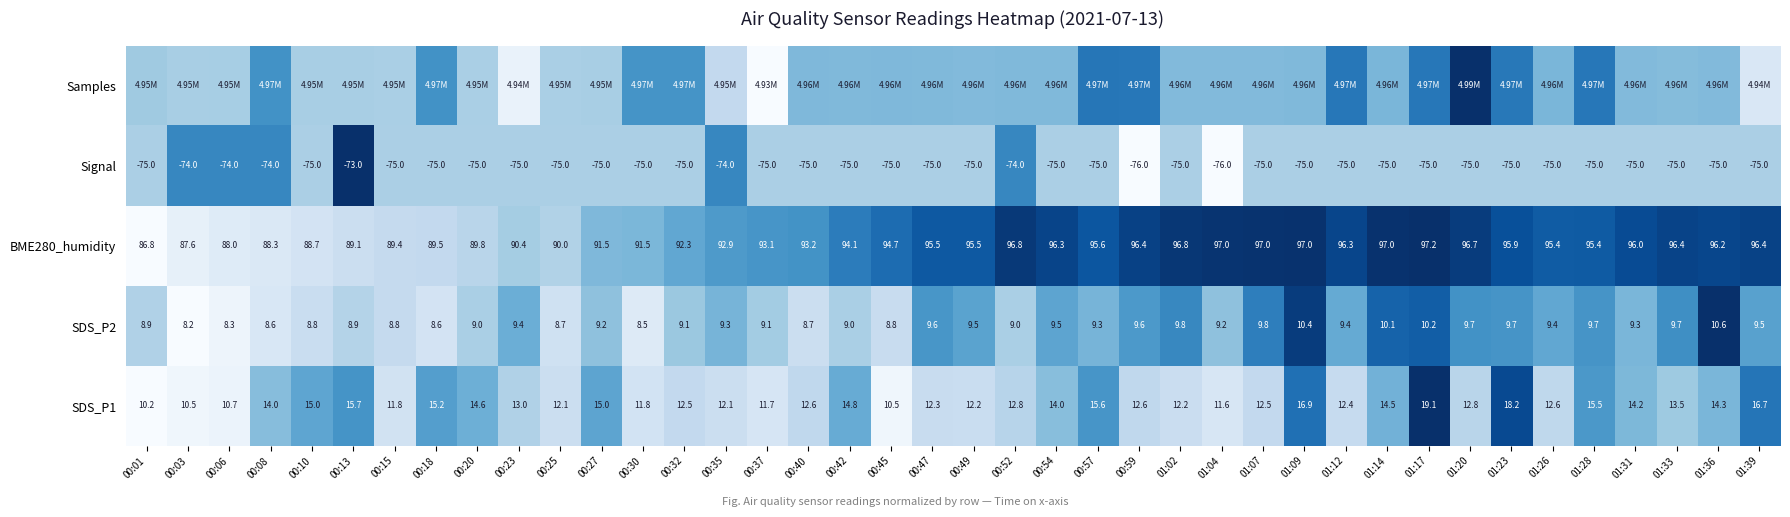

At how many categories does at least one series exceed 0?

40